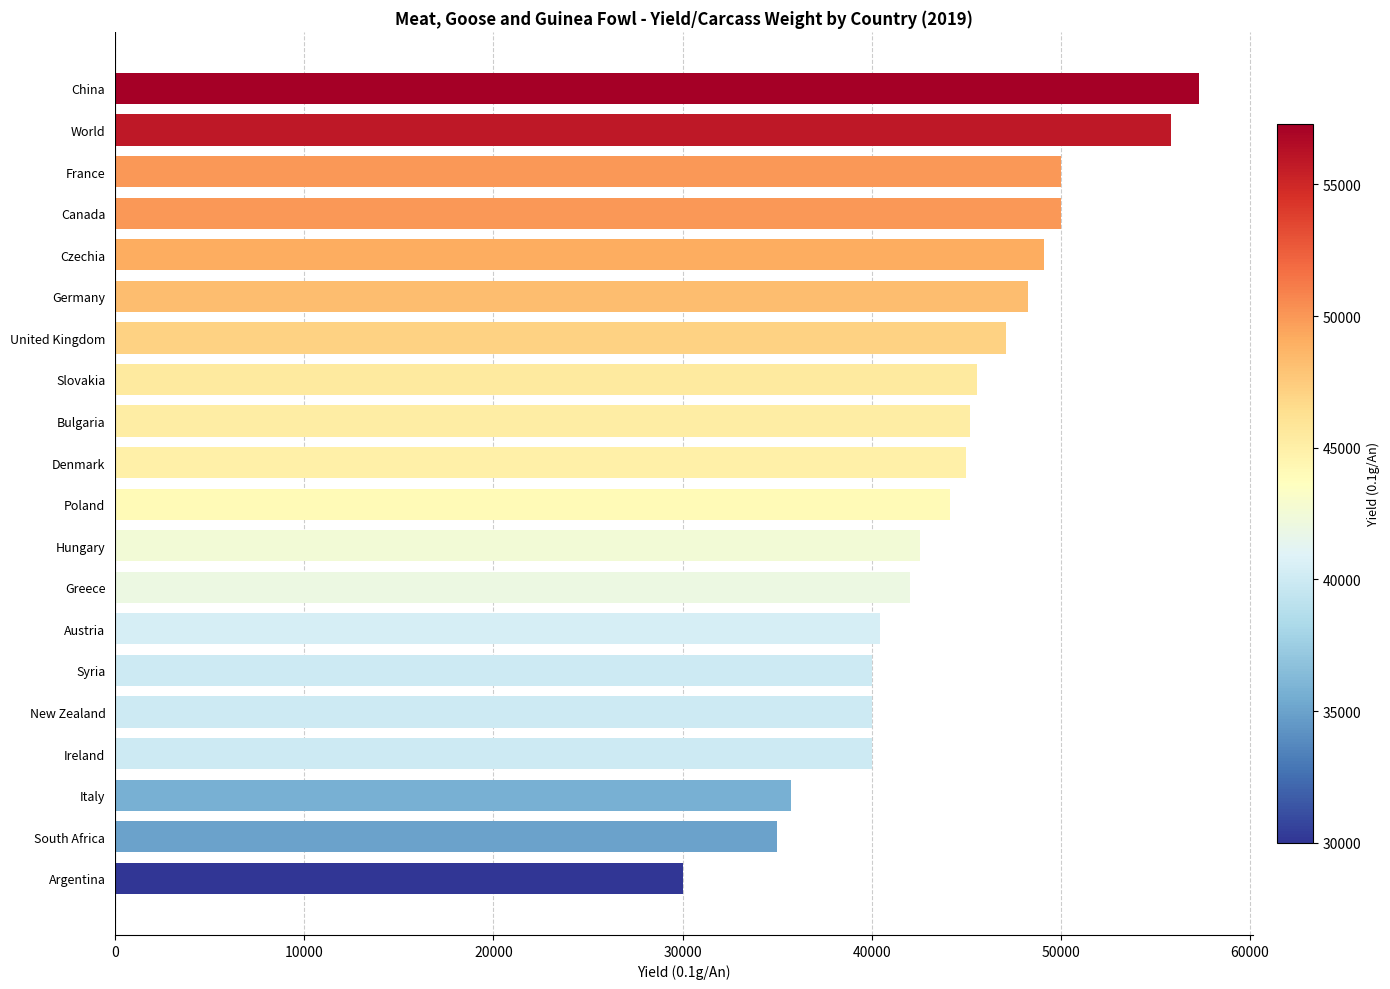

True or false: the data shows 6062 at Argentina.

False